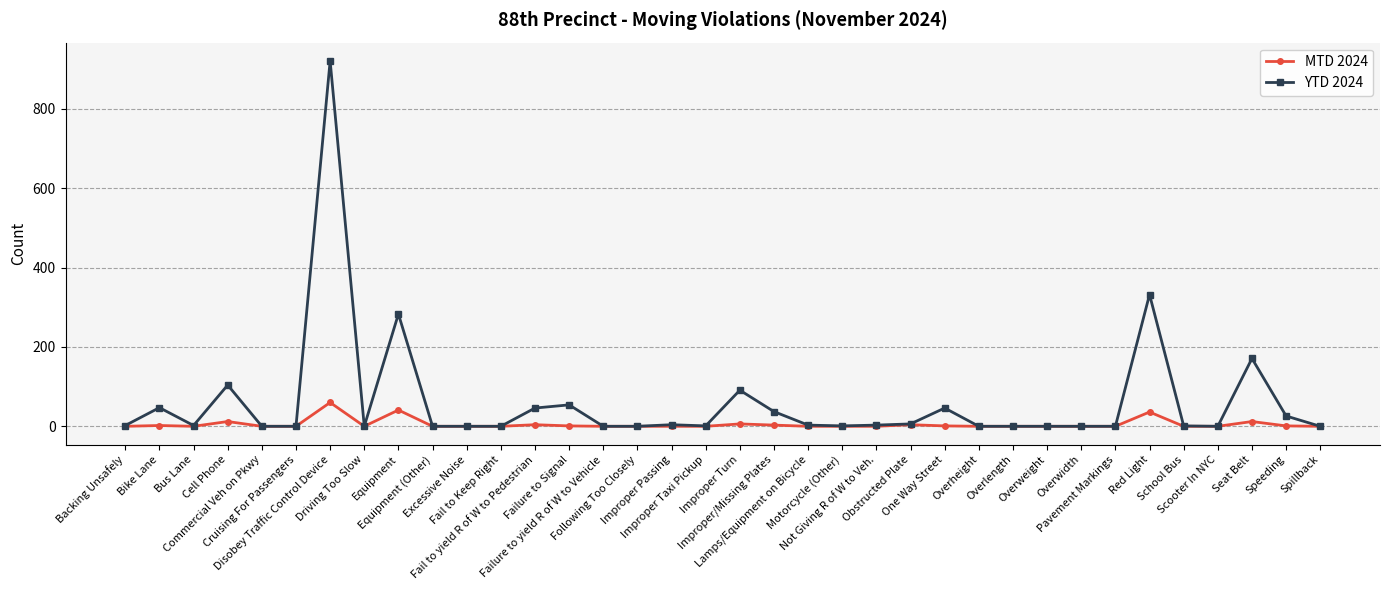

True or false: MTD 2024 has more than 2 points higher than both neighbors.

True